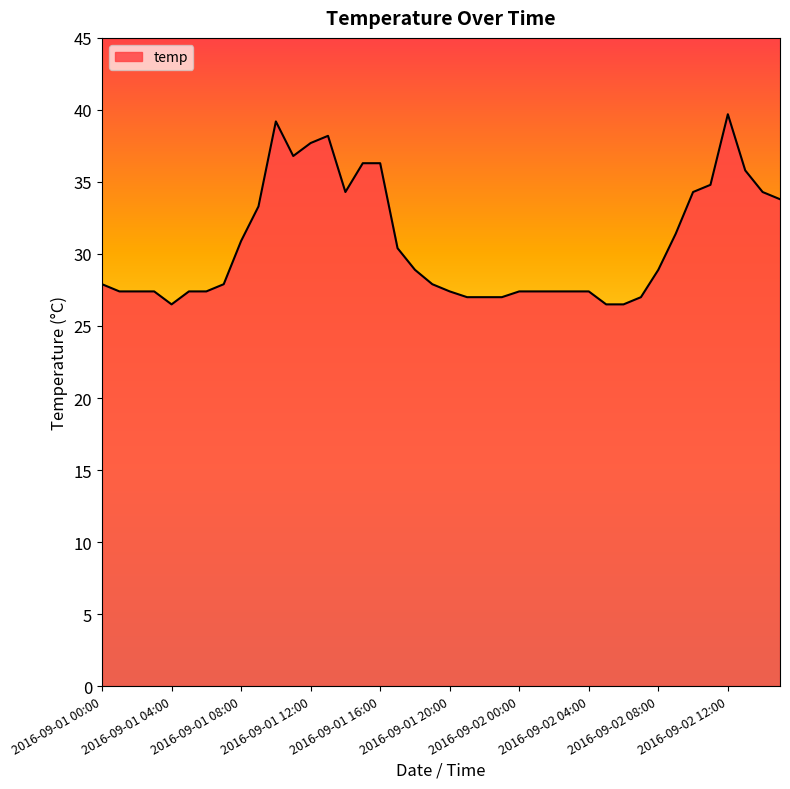

What is the maximum value shown in the chart?

39.7